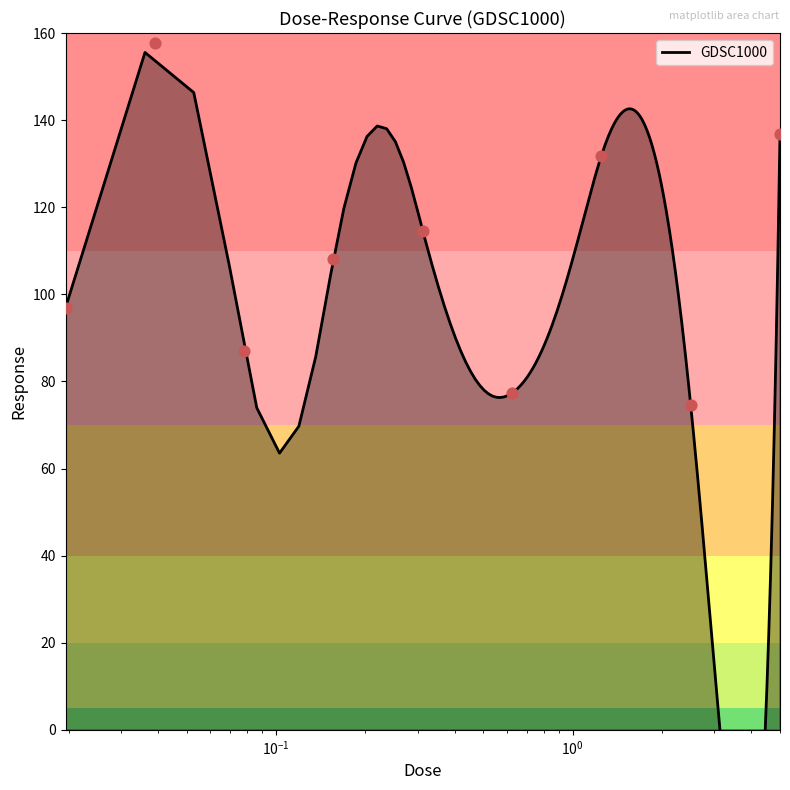

Between 5.0 and 0.3125, which is larger?

5.0